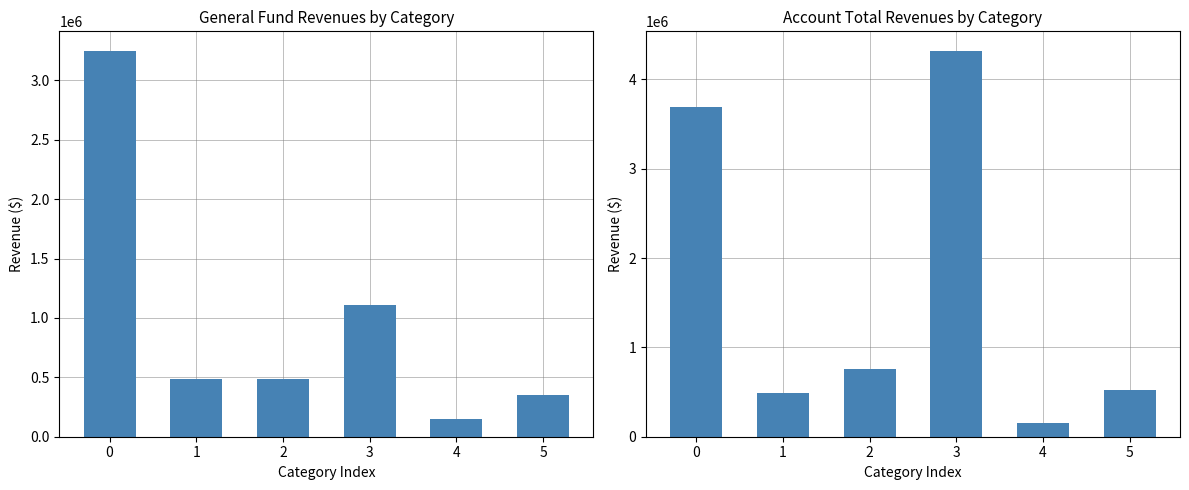

Between 4 and 5, which series saw the biggest shift?

Account Total